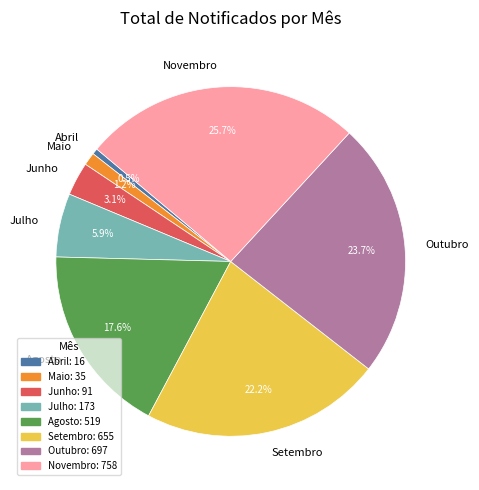

To the nearest percent, what is the difference between the Novembro and Abril slice percentages?

25%